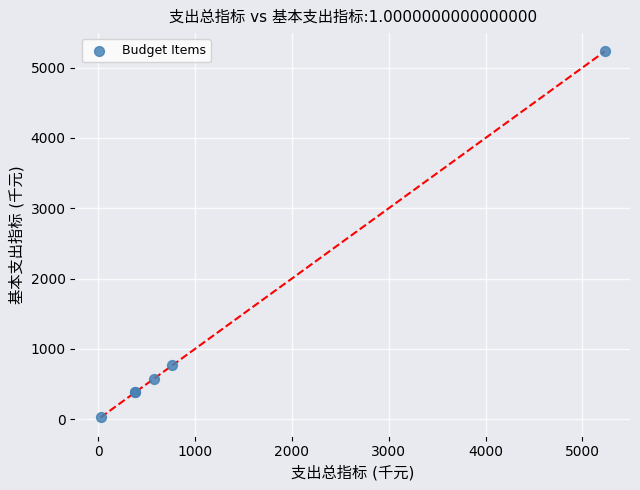

What Y value in the scatter plot is closest to 2628?

765.5